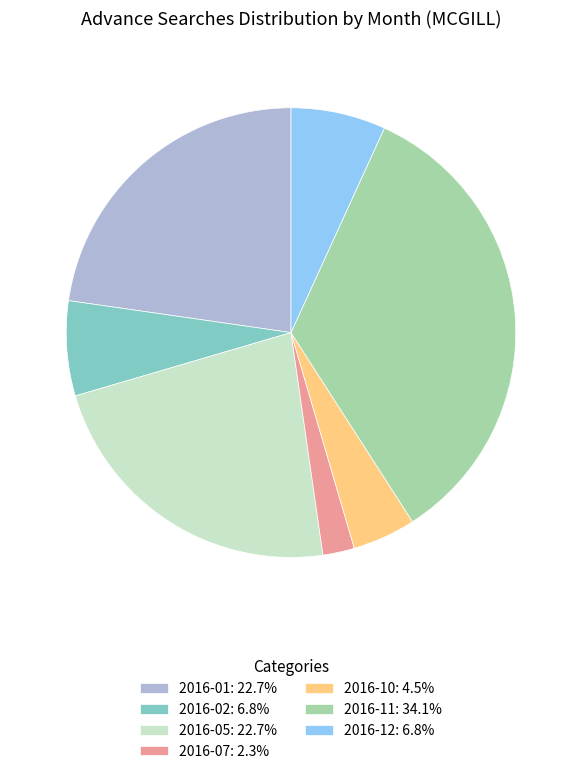

What is the ratio of the value at 2016-02: 6.8% to the value at 2016-10: 4.5%?

1.5